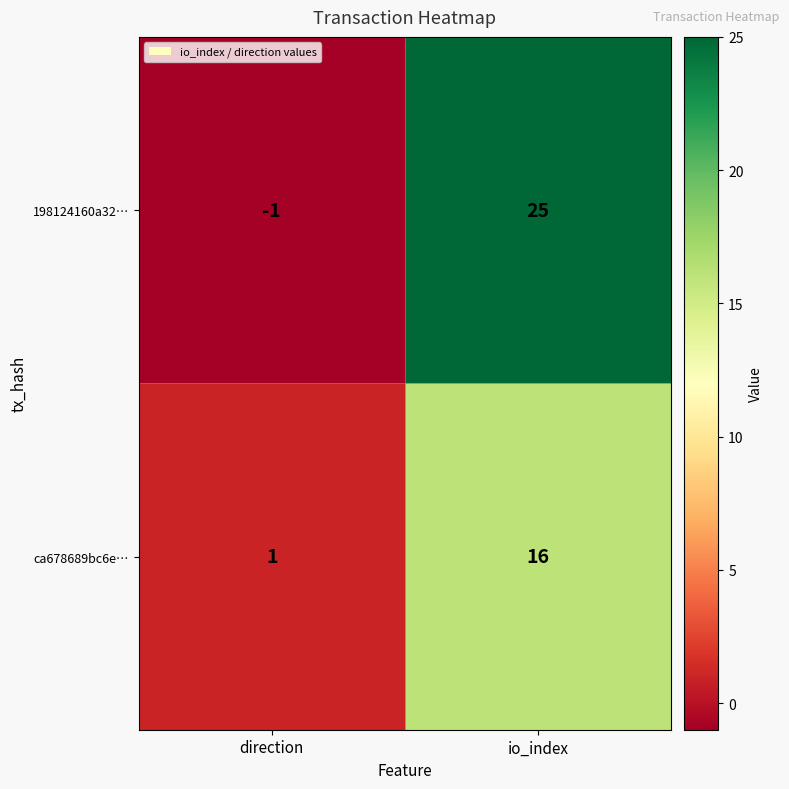

What is the difference between the 198124160a32… values at io_index and direction?

26